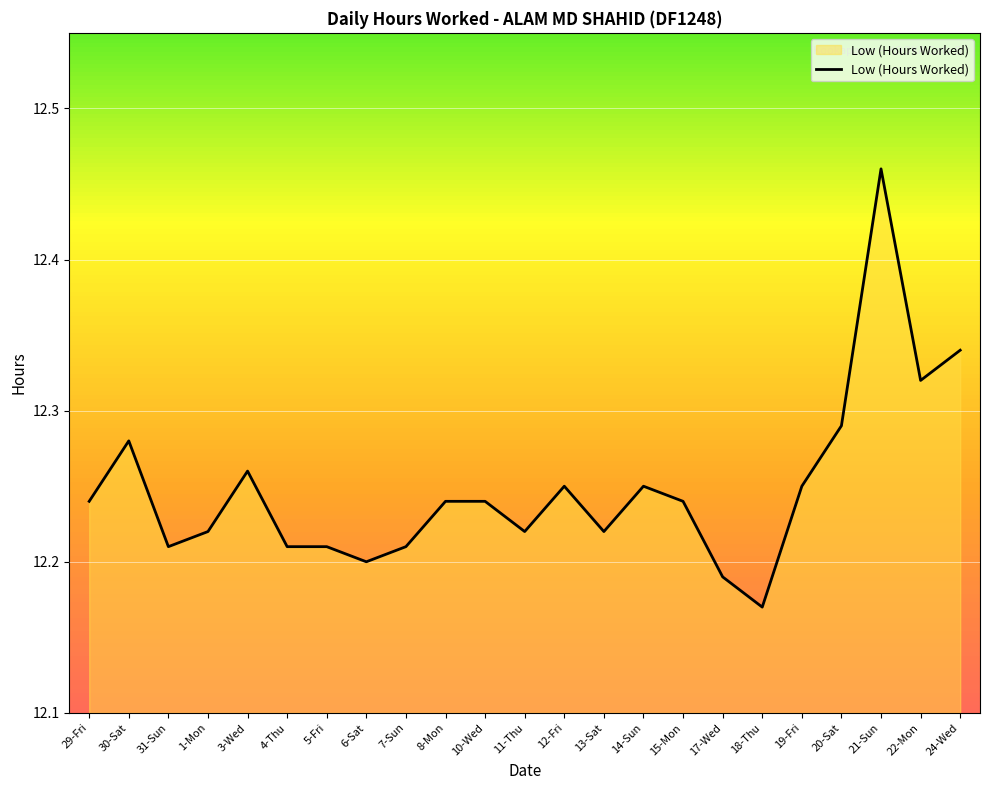

What is the ratio of the value at 30-Sat to the value at 22-Mon?

1.0